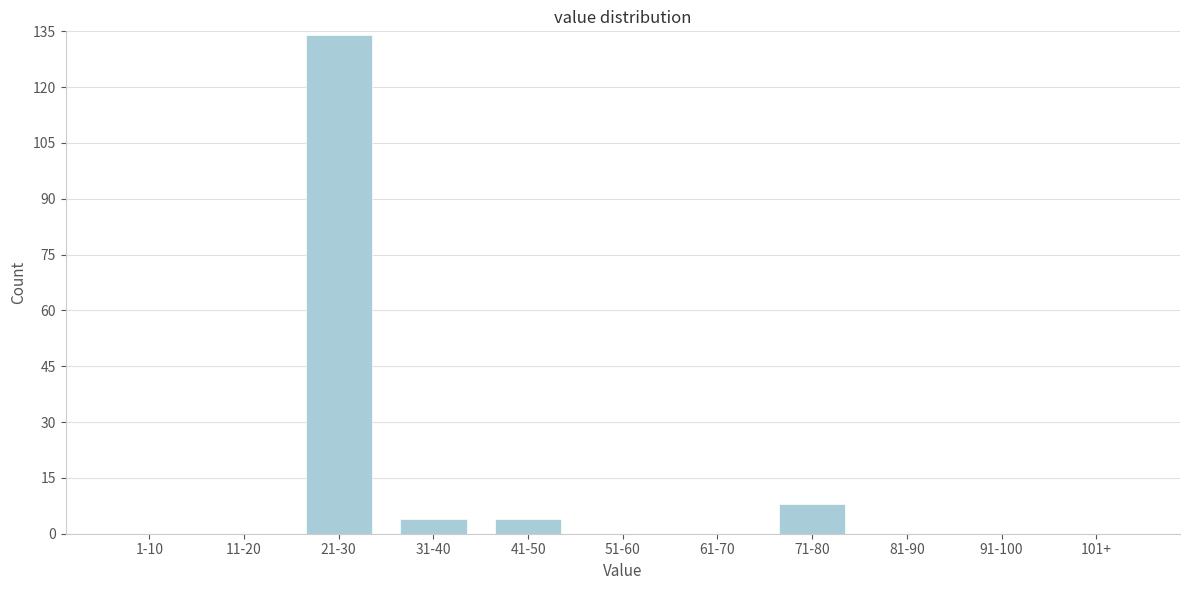

Reading right to left, transcribe all the data shown in this chart.

101+=0	91-100=0	81-90=0	71-80=8	61-70=0	51-60=0	41-50=4	31-40=4	21-30=134	11-20=0	1-10=0